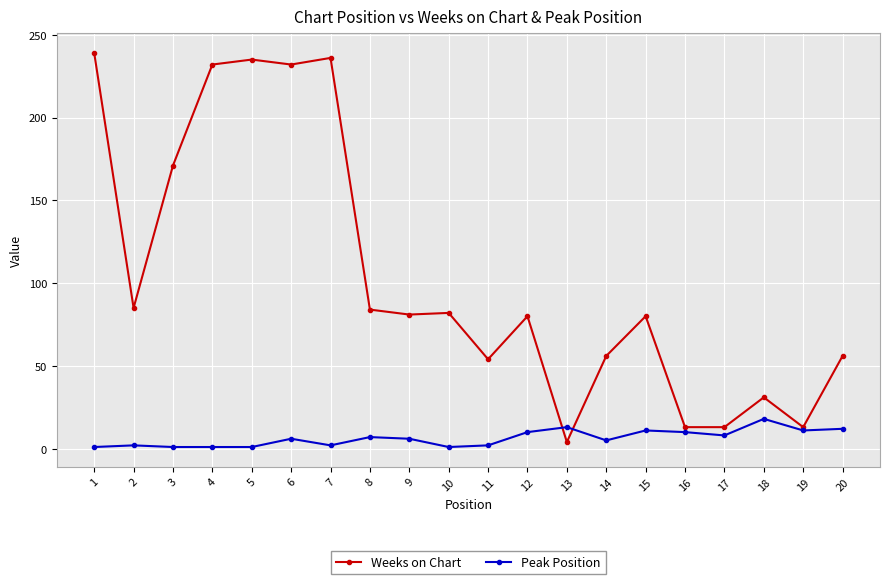

What is the spread (max minus min) of values at 12?

70